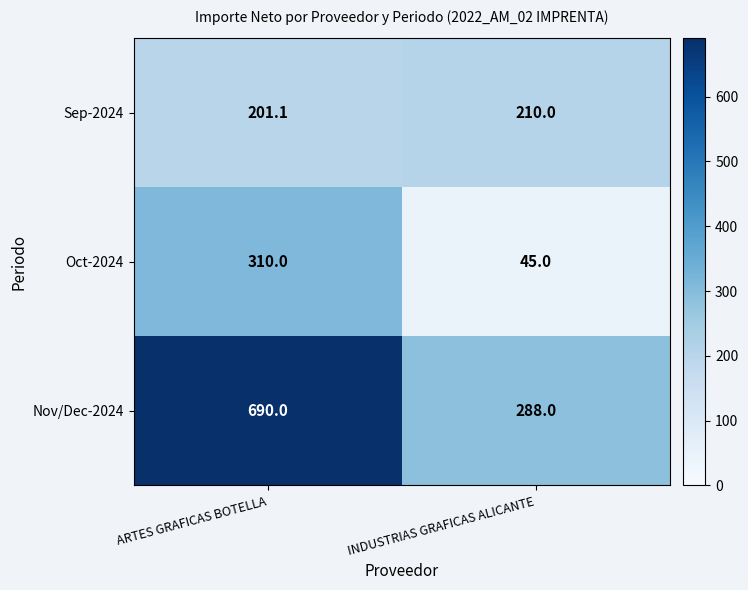

How many distinct data groups are displayed?

3